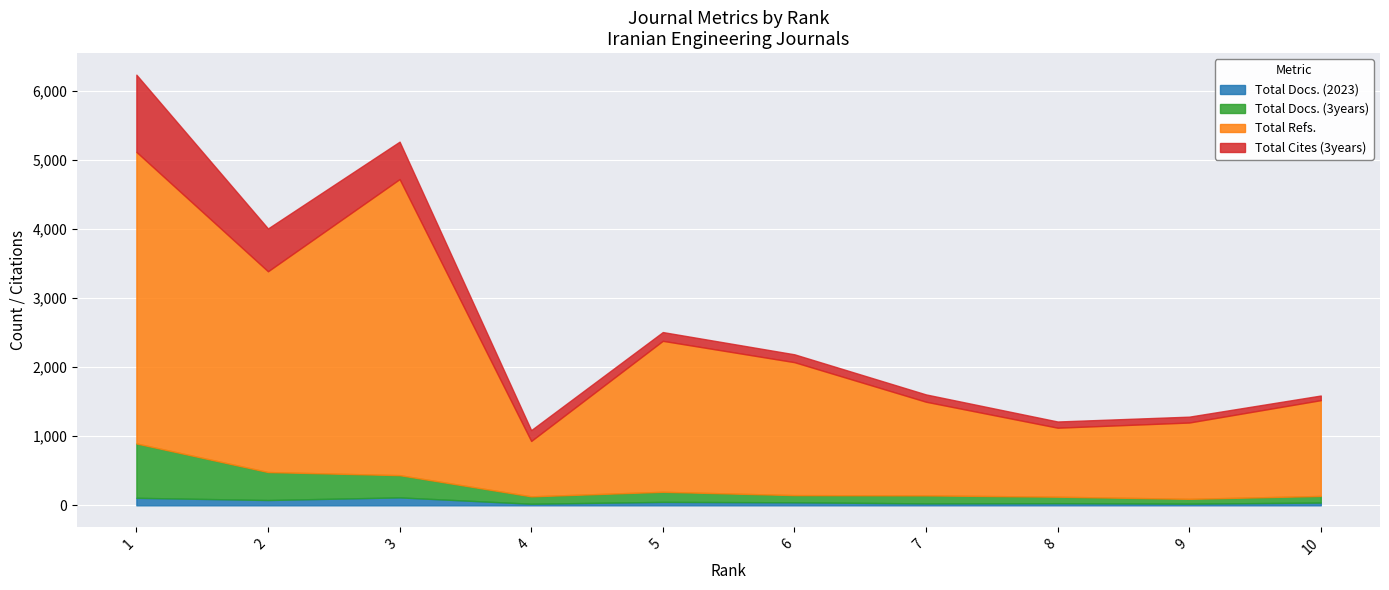

What is the sum of the Total Refs. values at 4 and 2?

3709